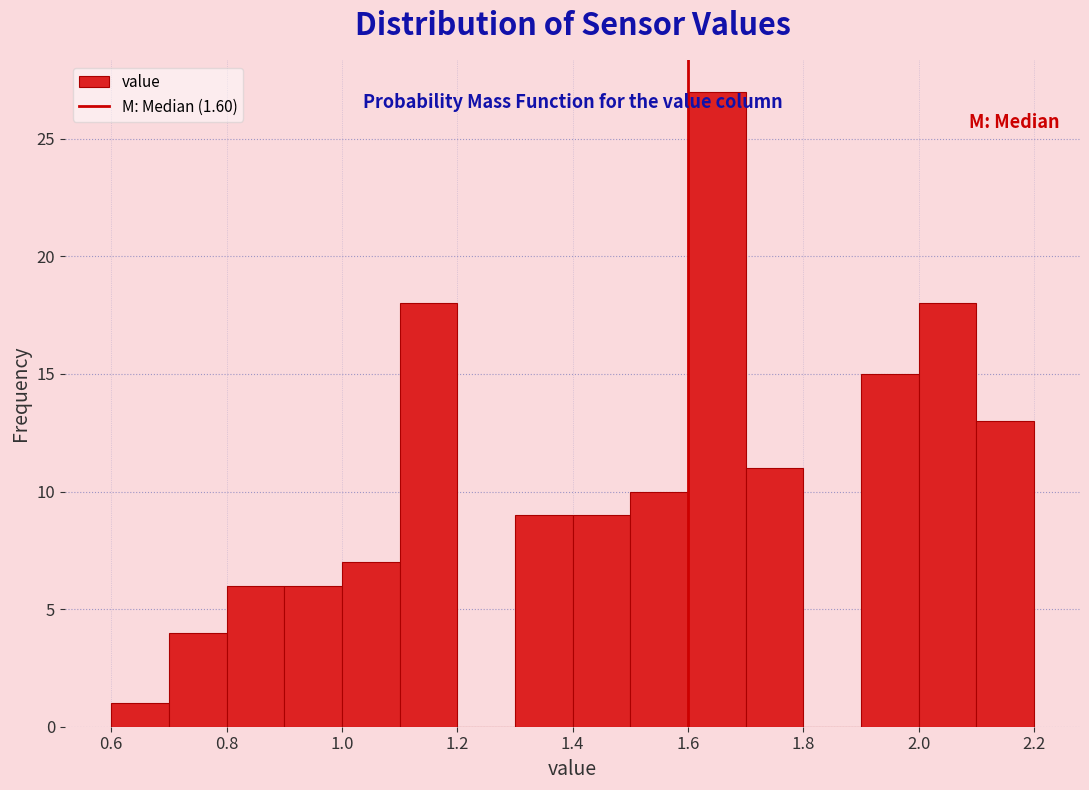

Which range on the x-axis has the tallest bar?

1.6 to 1.7